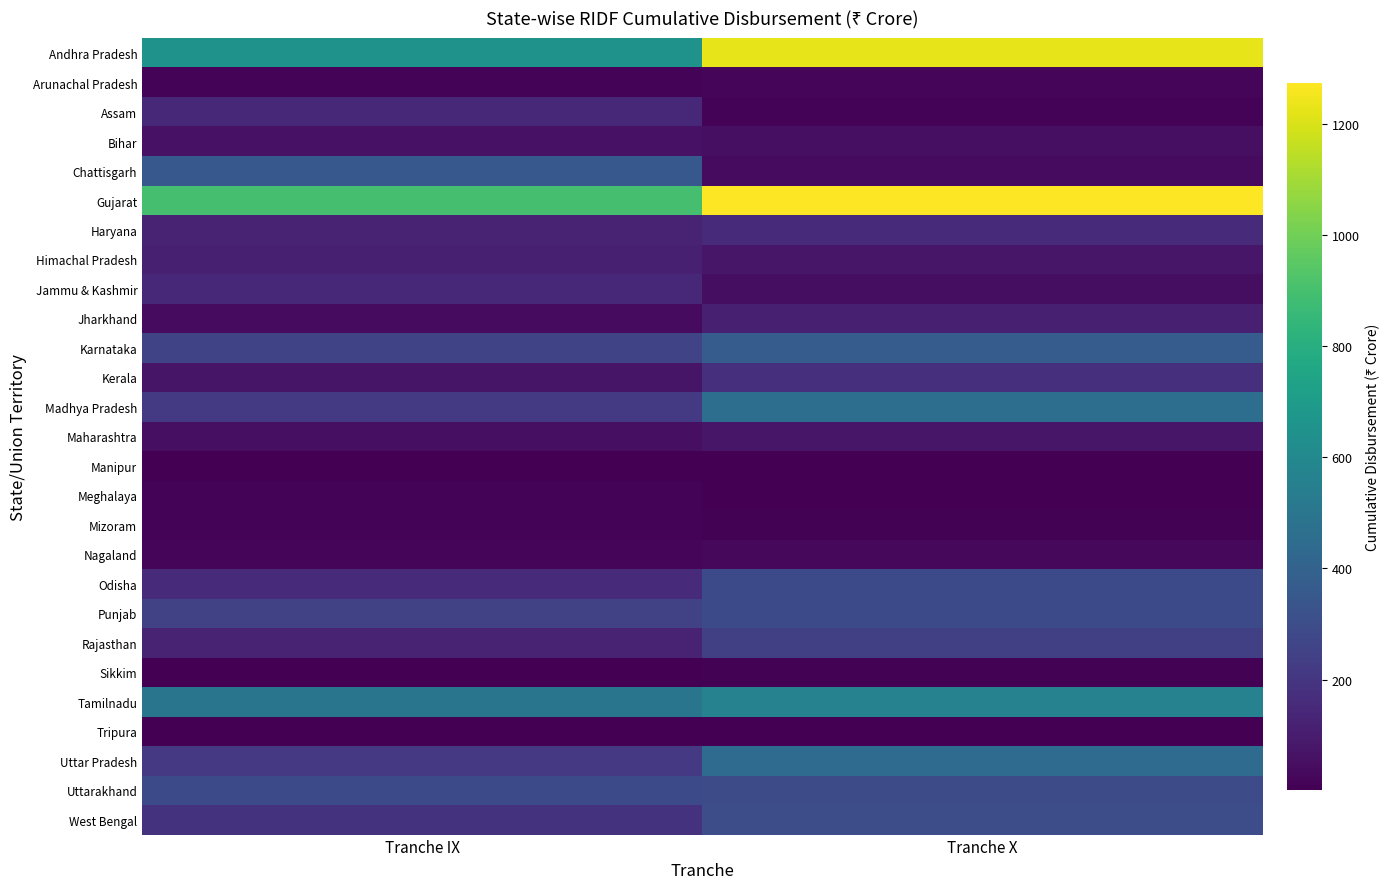

At which category is the sum across all series the highest?

Tranche X